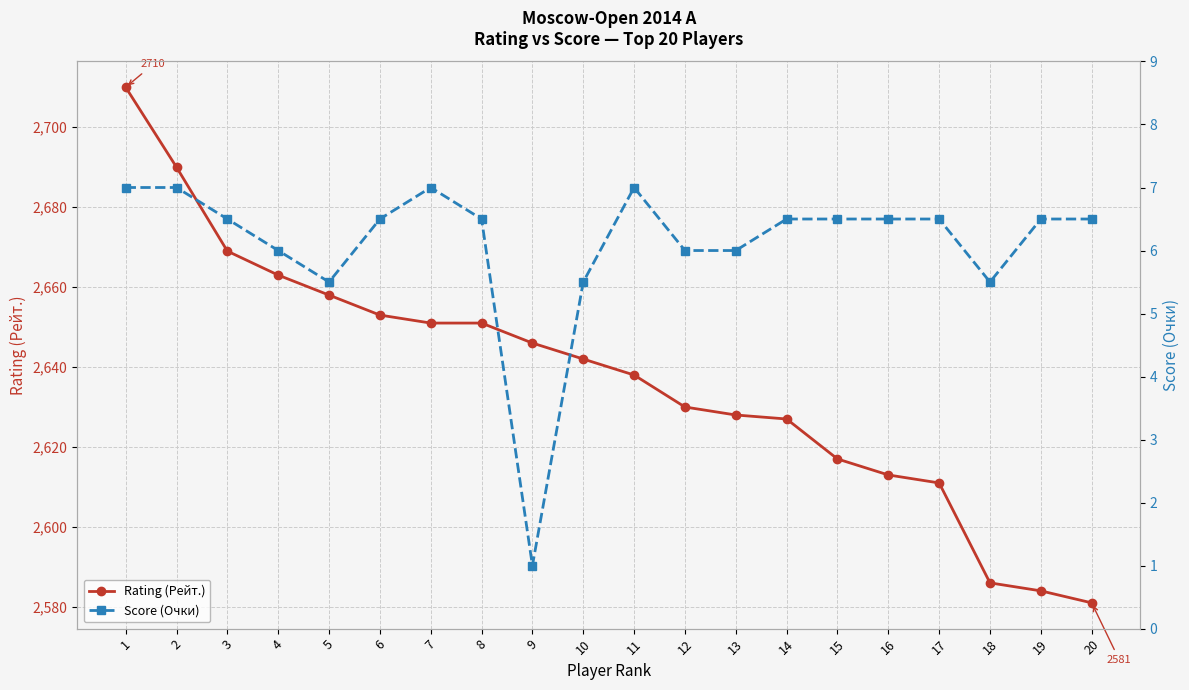

Which series has the widest spread of values?

Rating (Рейт.)